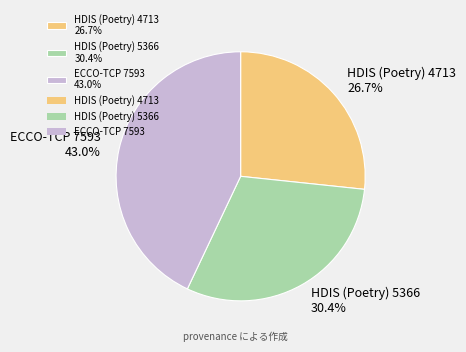

To the nearest percent, what percentage of the pie is HDIS (Poetry) 5366?

30%